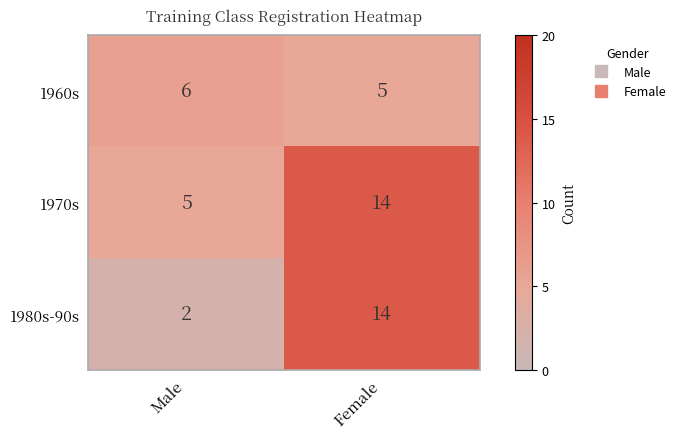

List the series in order of their overall mean, lowest first.

1960s, 1980s-90s, 1970s